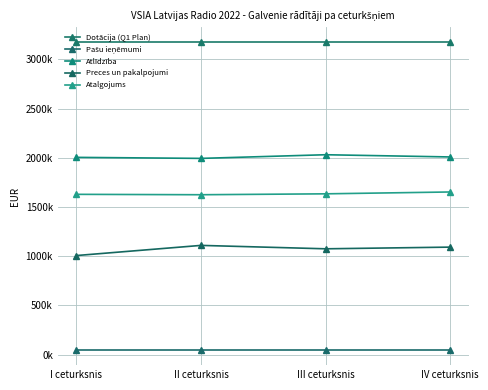

Is this an area chart (filled region under the line)?

No